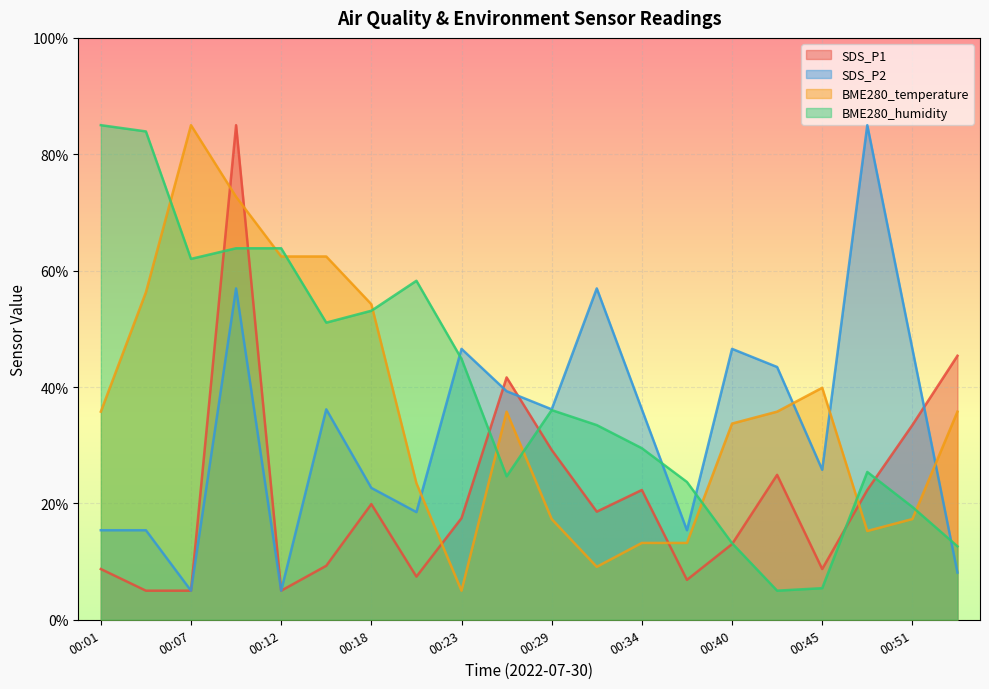

List the series in order of their overall mean, highest first.

BME280_humidity, BME280_temperature, SDS_P2, SDS_P1